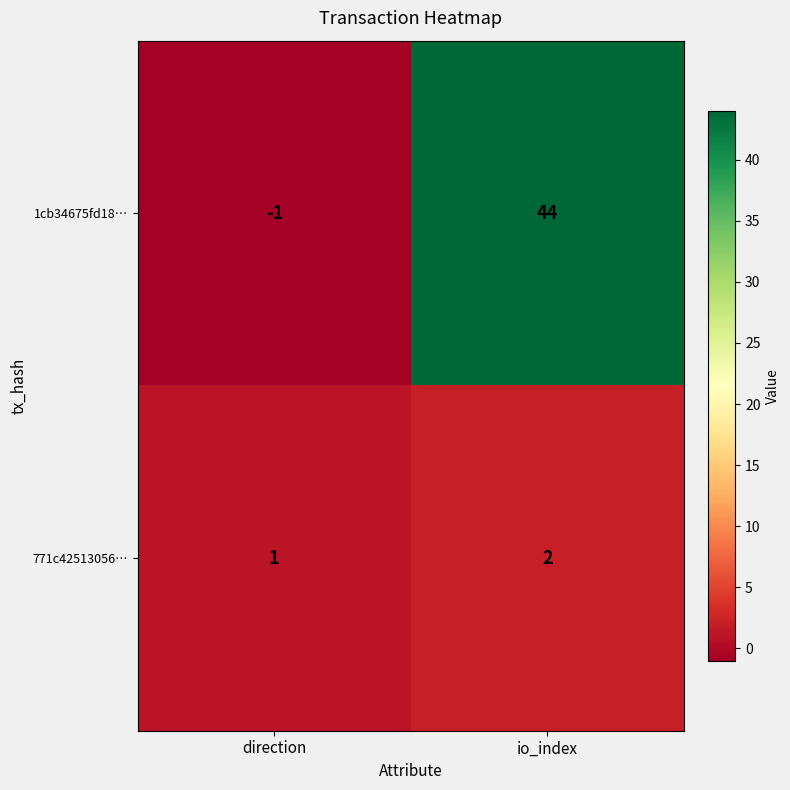

The value of 1cb34675fd18… at direction is -2. True or false?

False